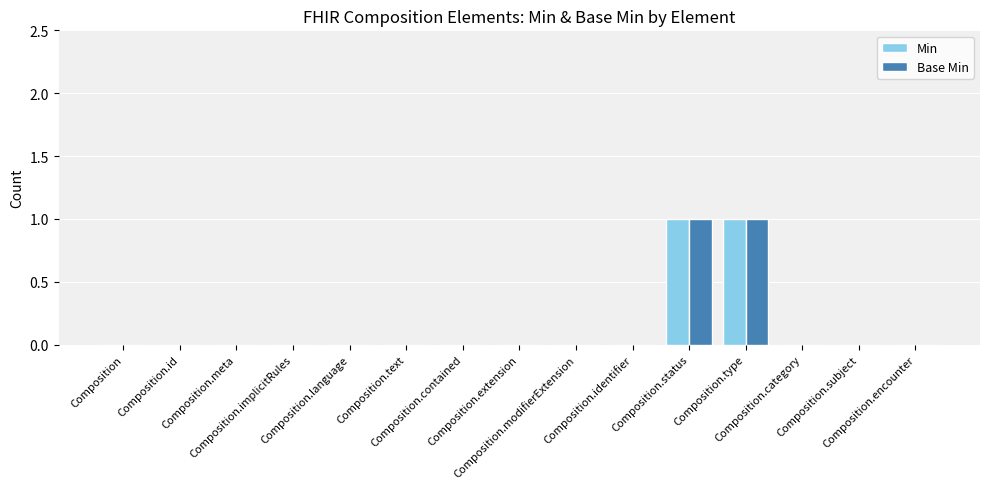

Between Composition.type and Composition.subject, which series saw the biggest shift?

Min